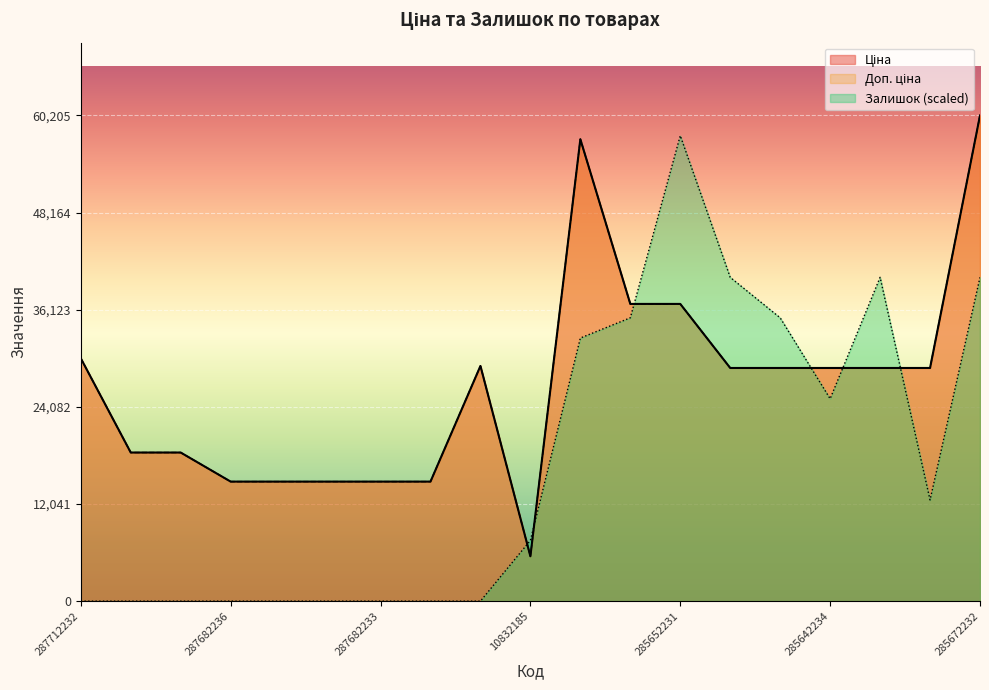

The Залишок series shows 35119.9 at 285652233. True or false?

True